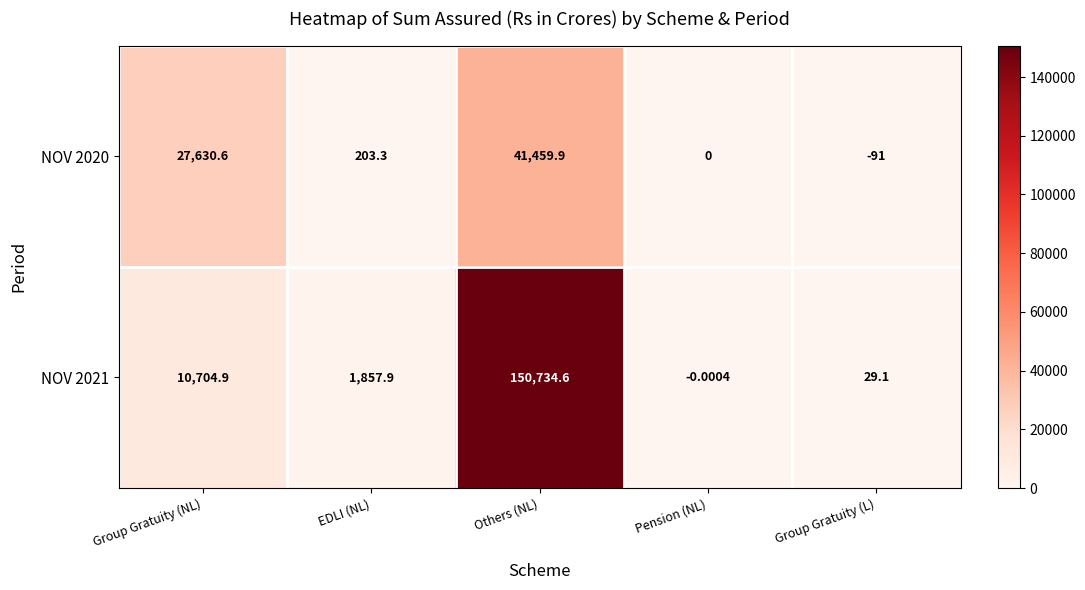

At which label is NOV 2020 closest to 20684?

Group Gratuity (NL)